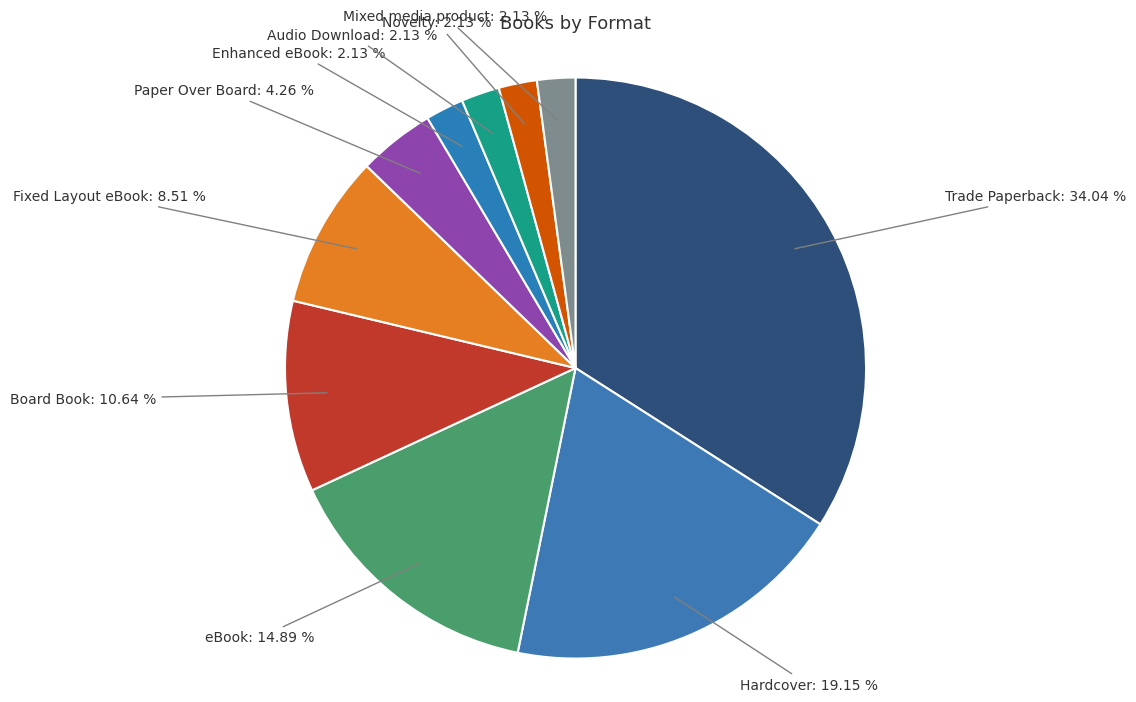

The Fixed Layout eBook slice represents 22% of the pie. True or false?

False